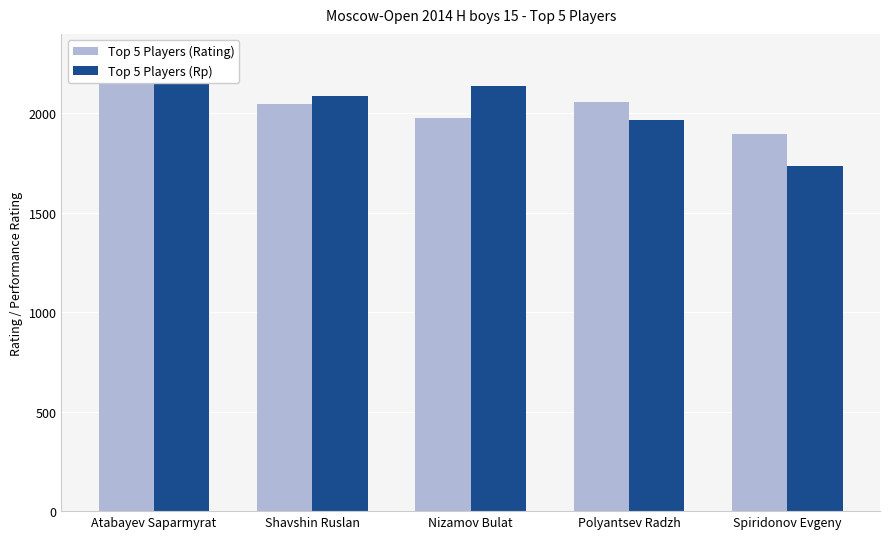

True or false: Top 5 Players (Rating) has a value of 1898 at Spiridonov Evgeny.

True